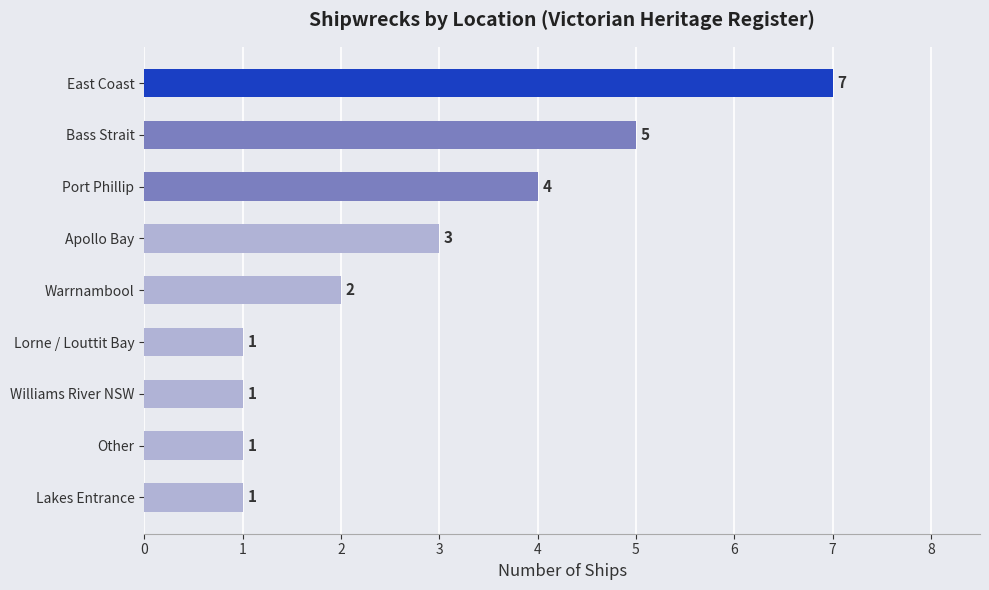

What is the sum of all values?

25